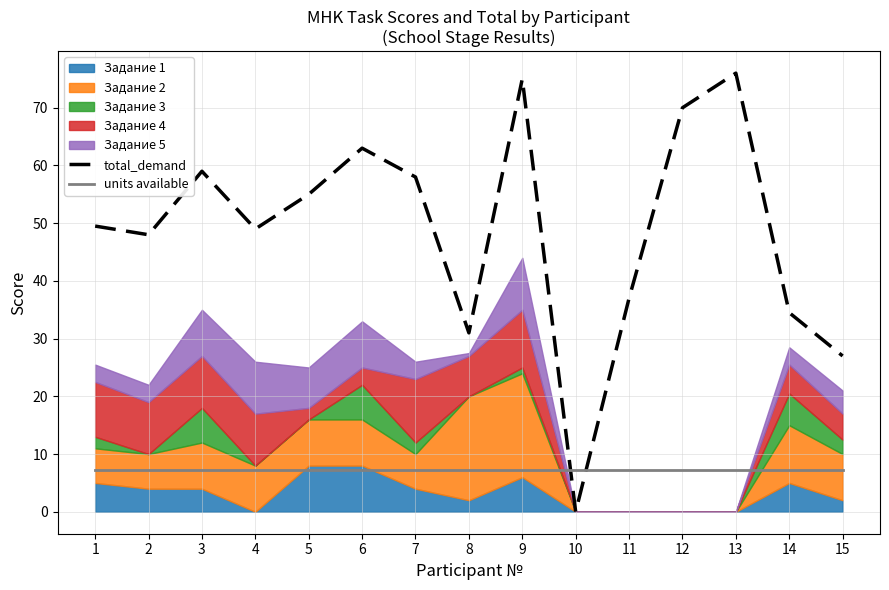

Which category has the highest value in the total_demand series?

13